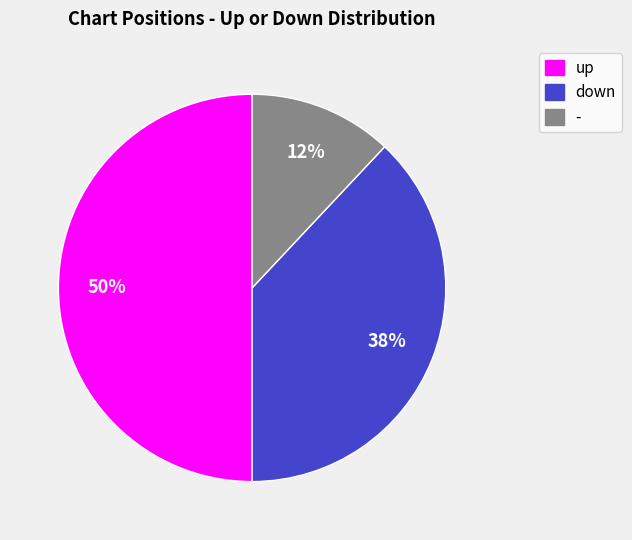

To the nearest percent, what is the difference between the down and - slice percentages?

26%